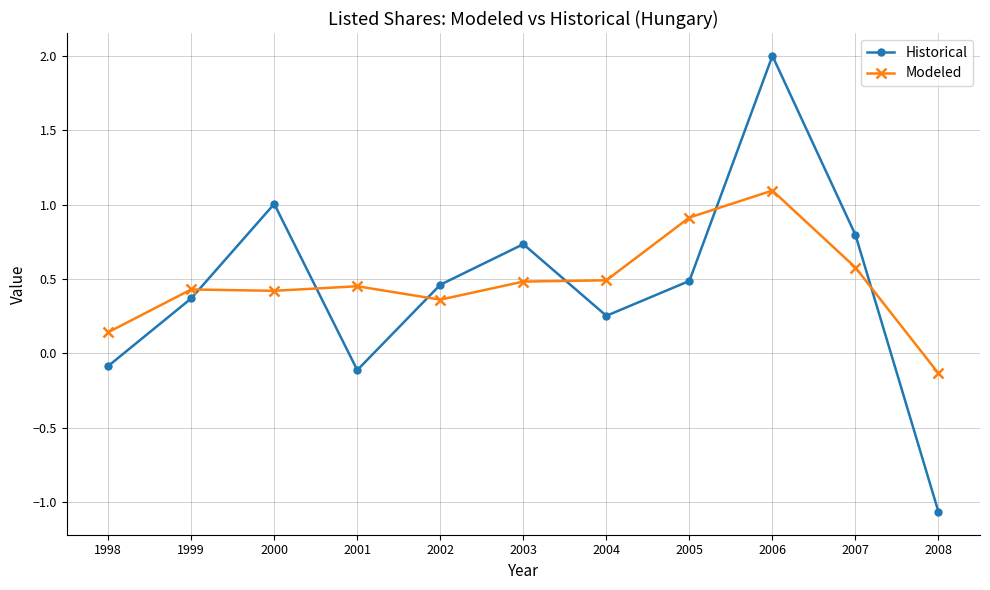

Rank the series at 2000 from lowest to highest value.

Modeled, Historical